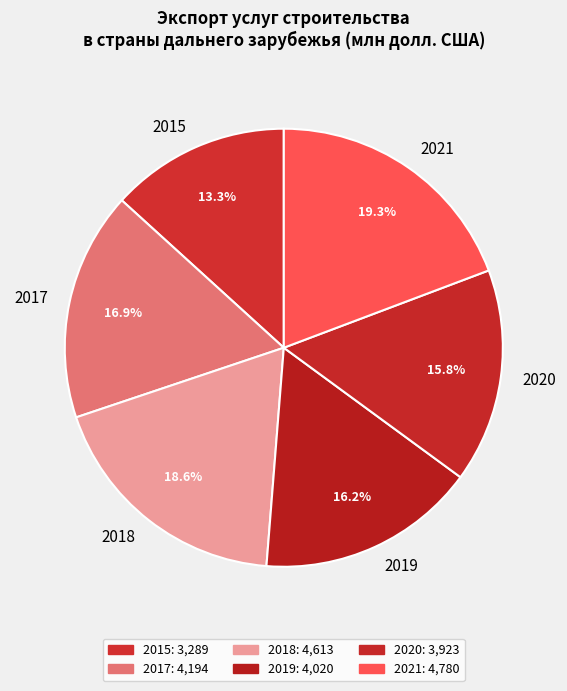

Which has a higher value, 2017 or 2018?

2018